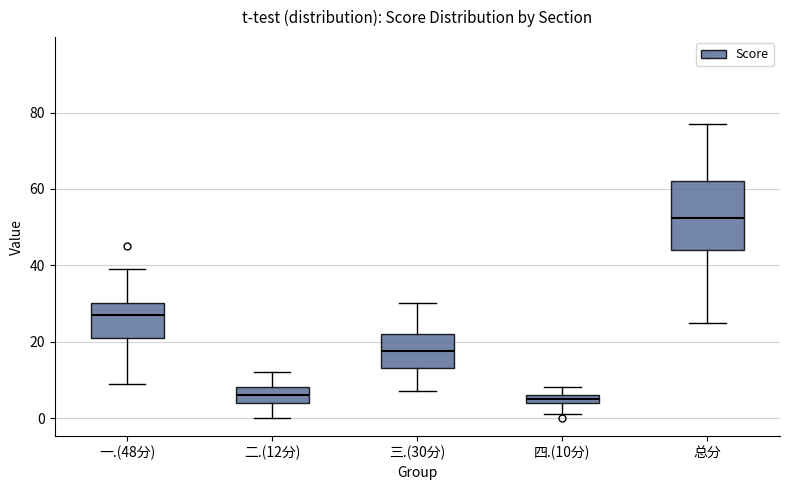

Which box is the tallest, from its lower edge to its upper edge?

总分